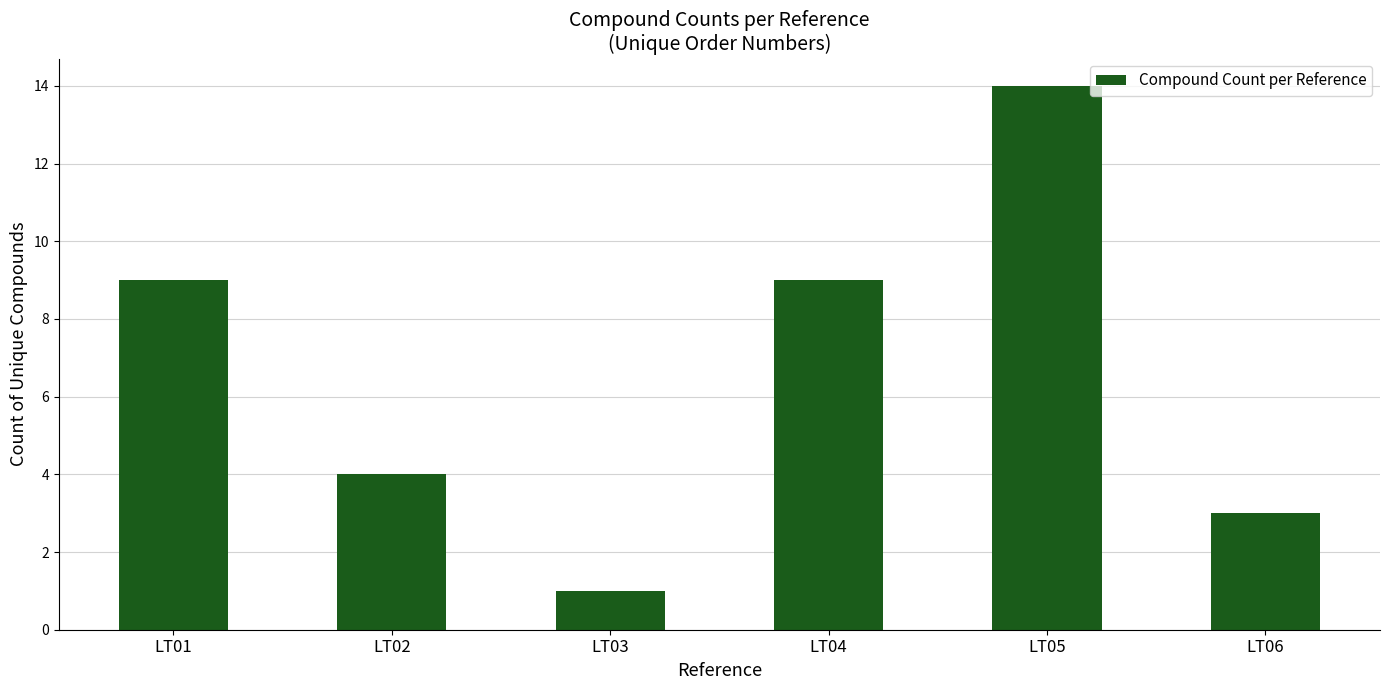

Count the number of categories in the chart.

6